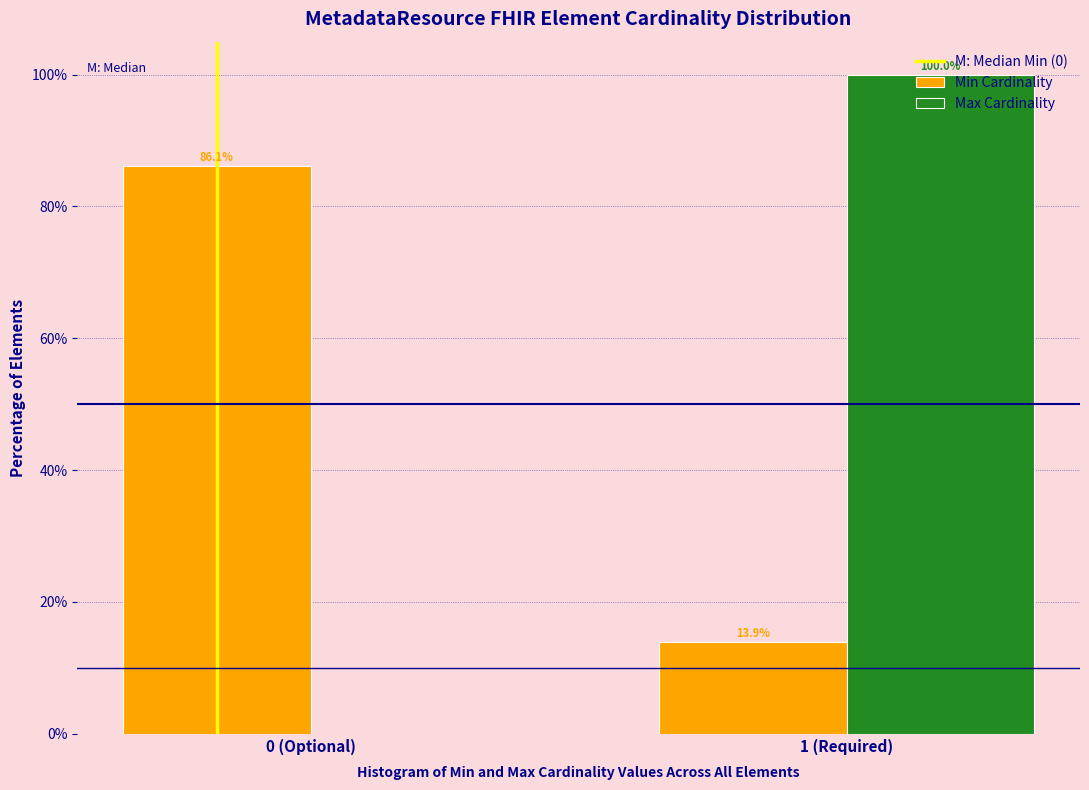

What is the maximum value for Max Cardinality?

100.0